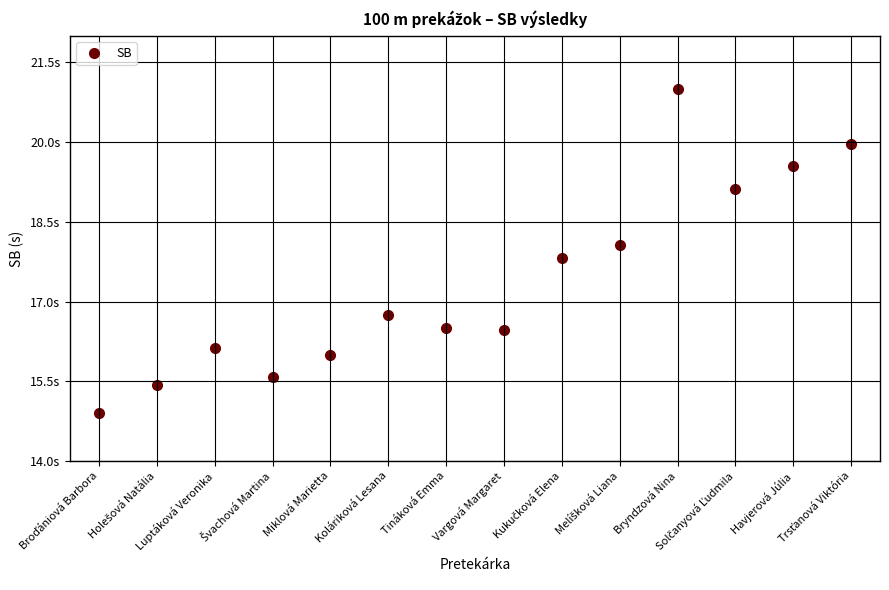

What is the sum of the values at Havjerová Júlia and Miklová Marietta?

35.5